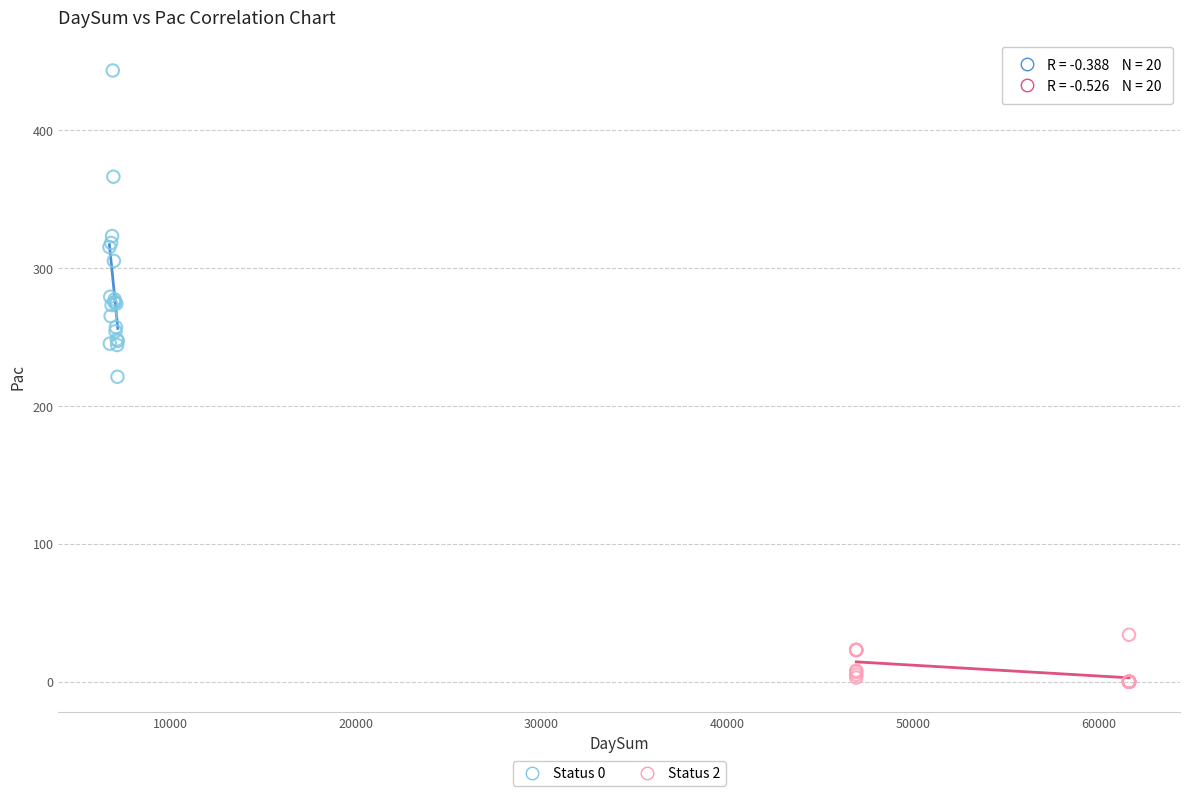

What are all the series names shown in the legend?

Status 0, Status 2